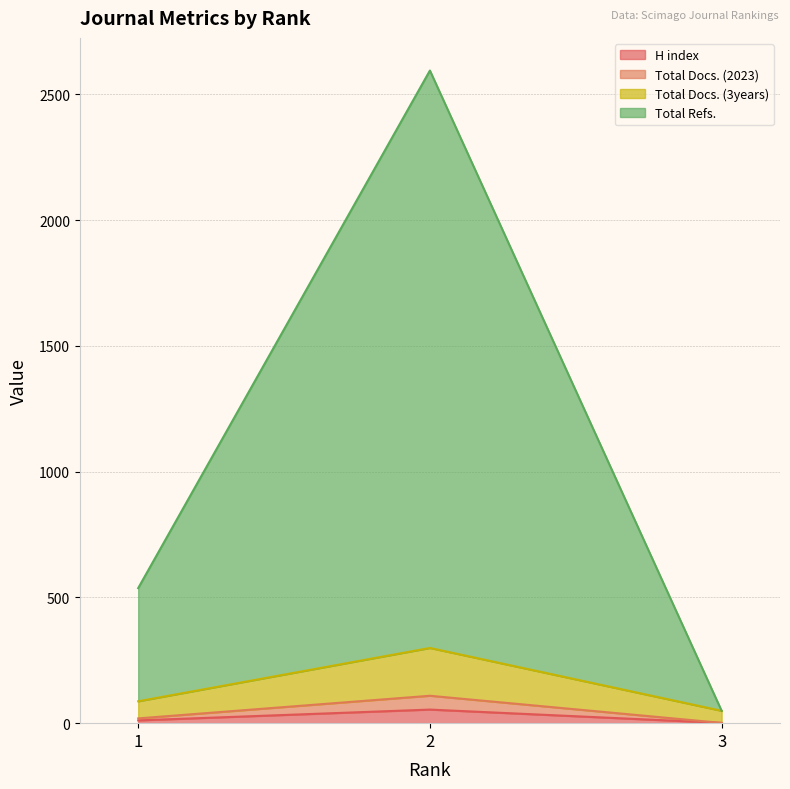

Does the chart have visible grid lines?

Yes